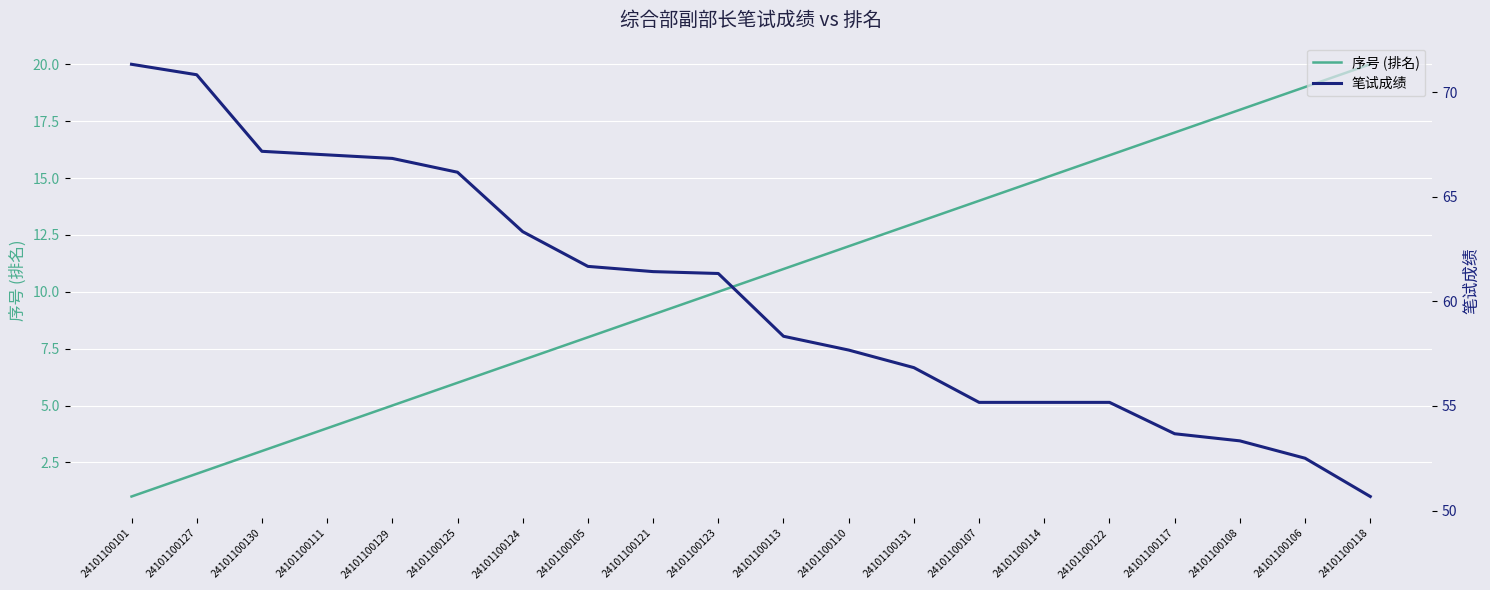

Which series has the largest range (max minus min)?

笔试成绩